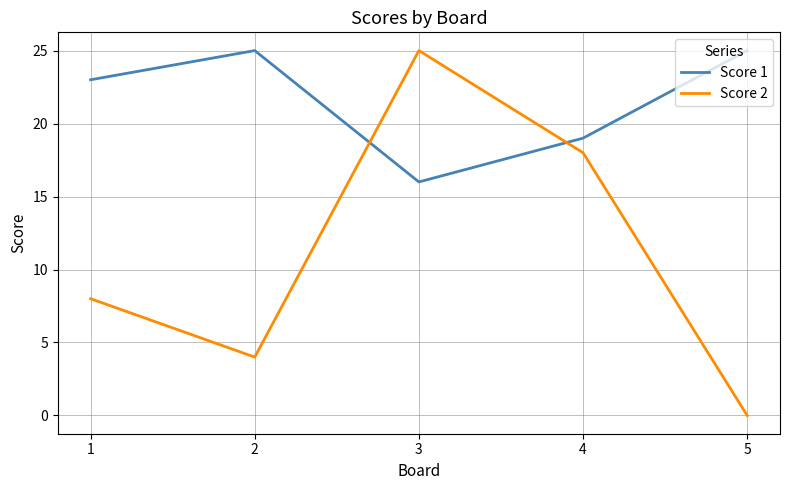

What are all the series names shown in the legend?

Score 1, Score 2